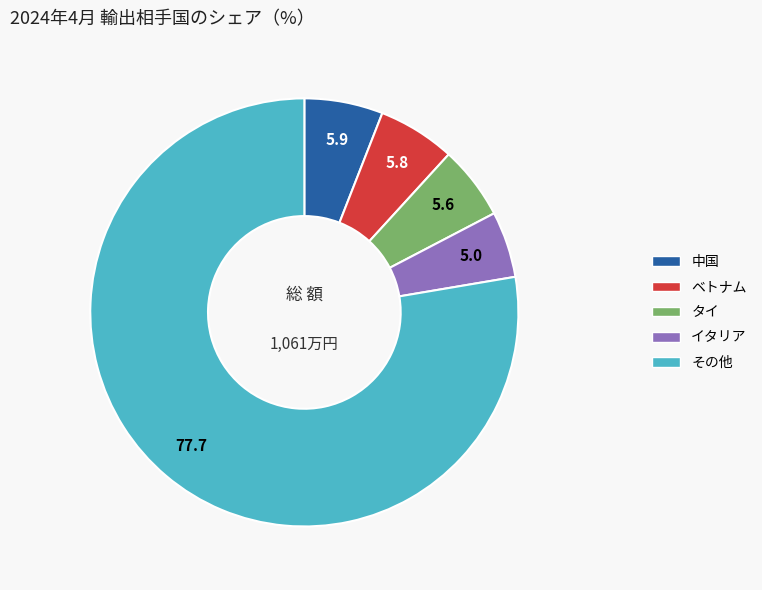

What is the majority slice?

その他